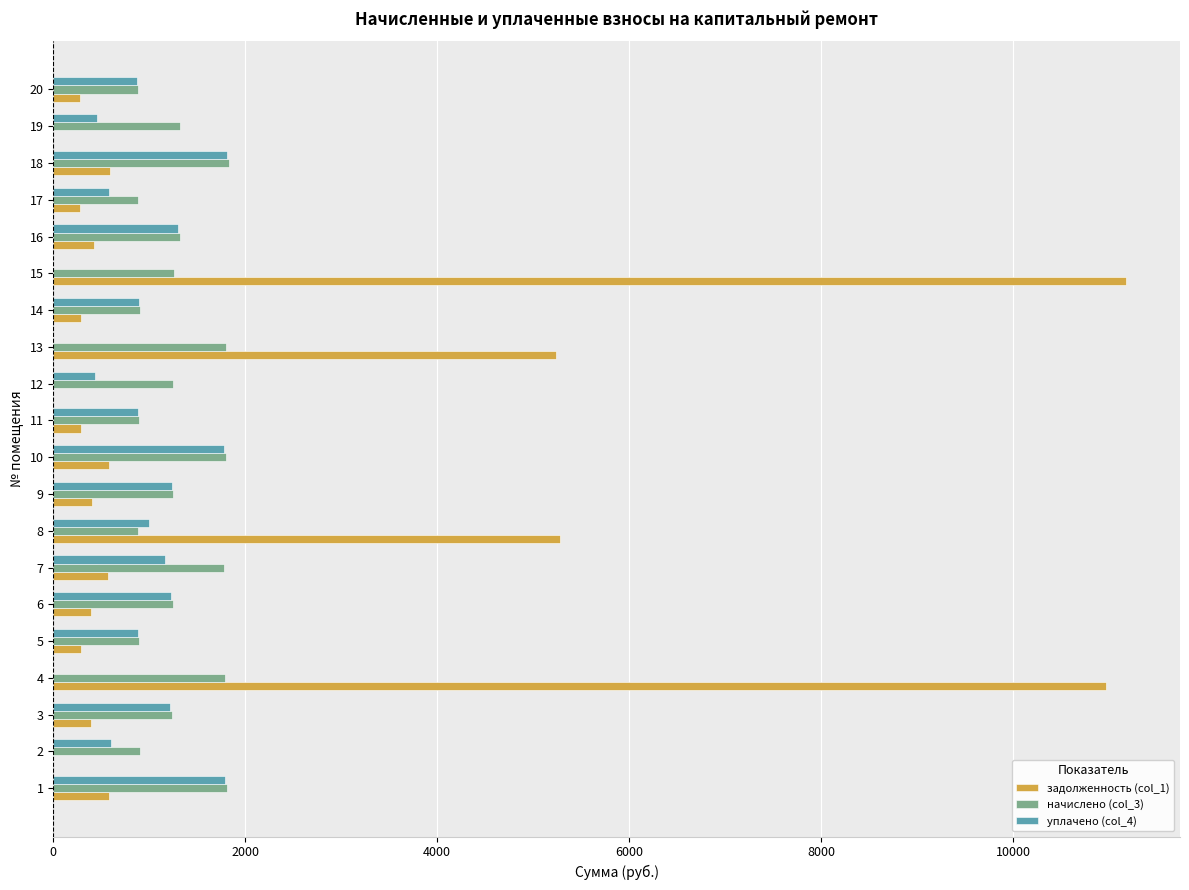

Between 13 and 17, which series saw the biggest shift?

задолженность (col_1)